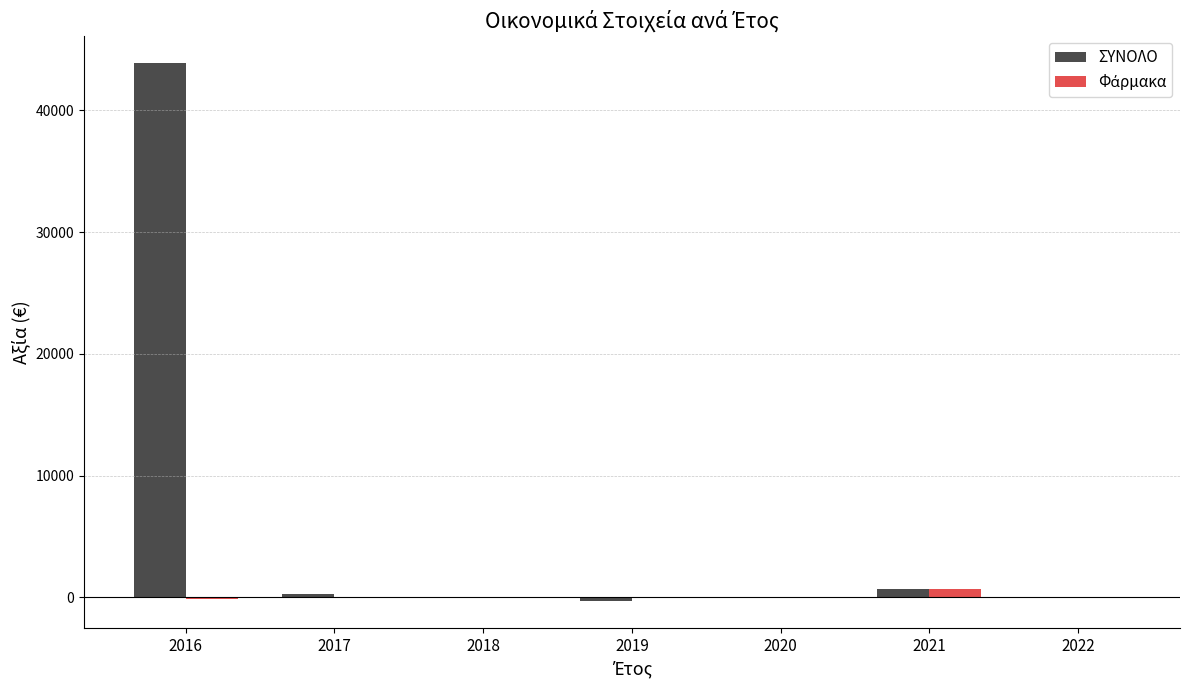

The value of ΣΥΝΟΛΟ at 2016 is 43927.0. True or false?

True